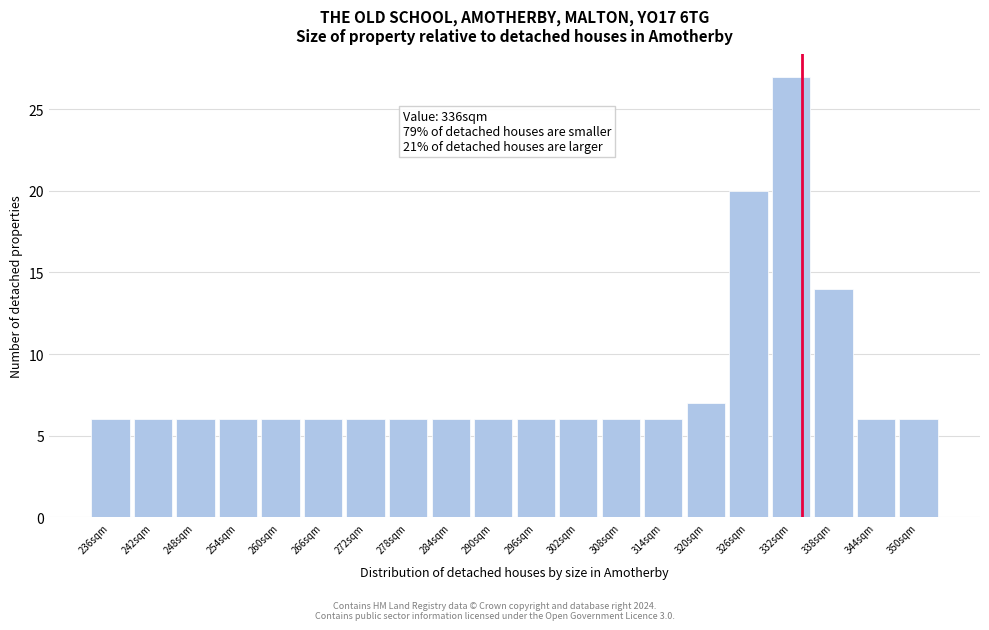

Reading left to right, what are all the values shown in this chart?

236sqm=6	242sqm=6	248sqm=6	254sqm=6	260sqm=6	266sqm=6	272sqm=6	278sqm=6	284sqm=6	290sqm=6	296sqm=6	302sqm=6	308sqm=6	314sqm=6	320sqm=7	326sqm=20	332sqm=27	338sqm=14	344sqm=6	350sqm=6